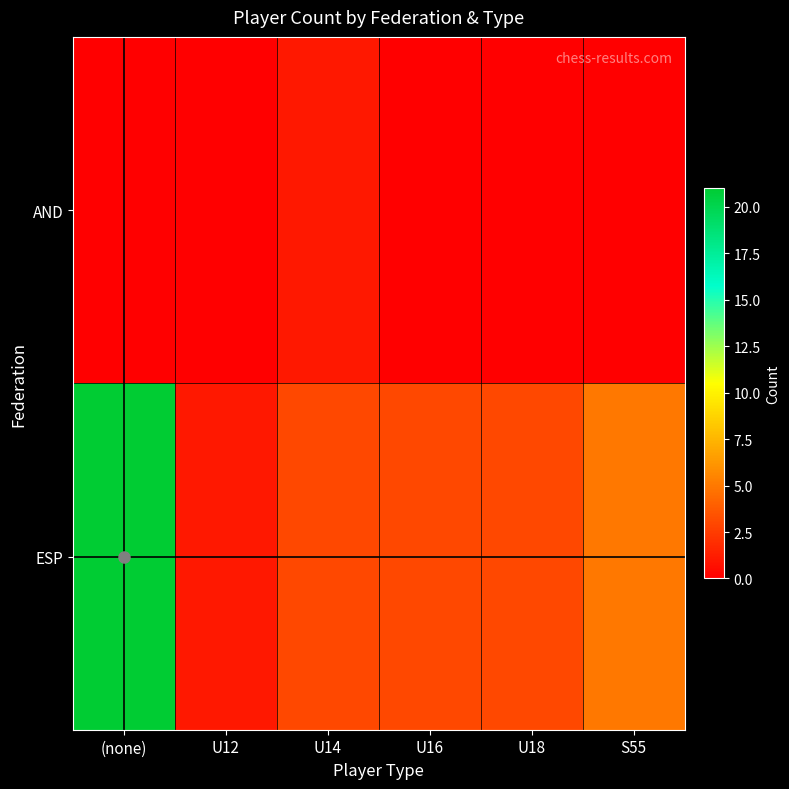

At how many categories does at least one series exceed 7?

1